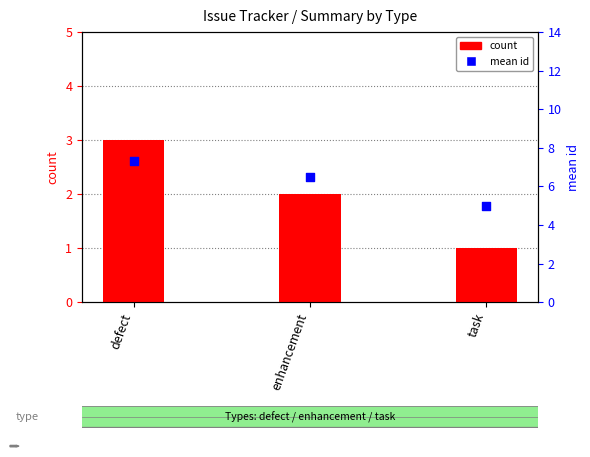

At how many categories does at least one series exceed 6?

2